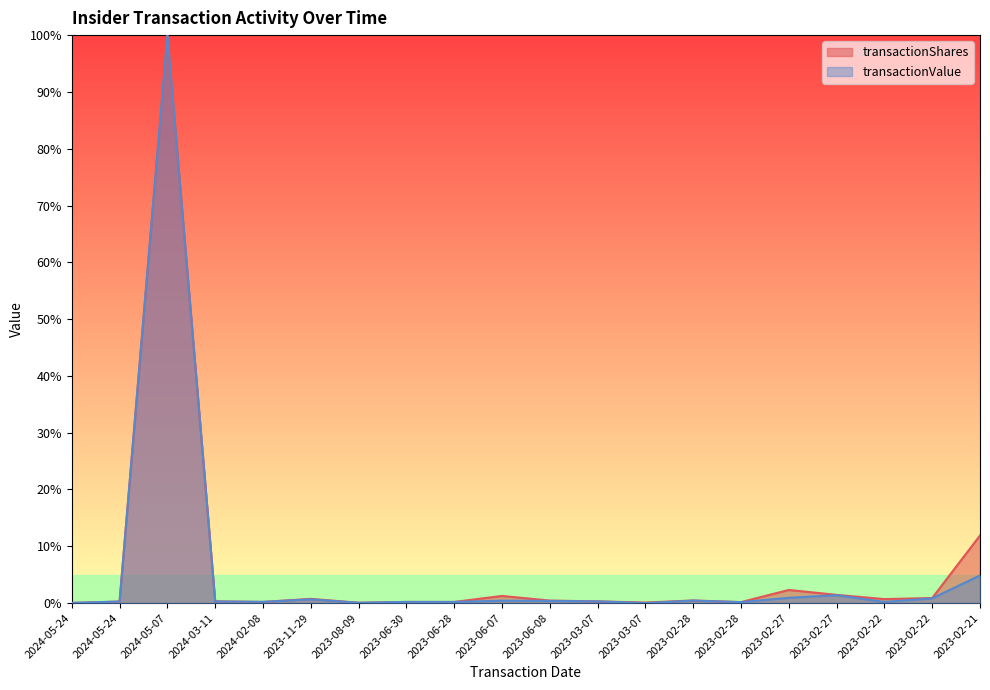

At which label does transactionValue reach its minimum?

2023-03-07